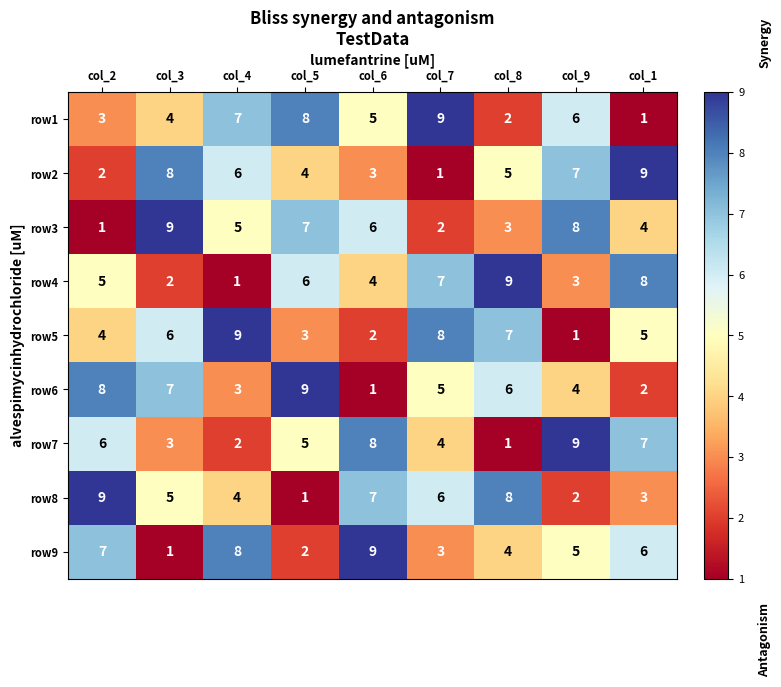

At col_4, list the series in order from largest to smallest.

row5, row9, row1, row2, row3, row8, row6, row7, row4